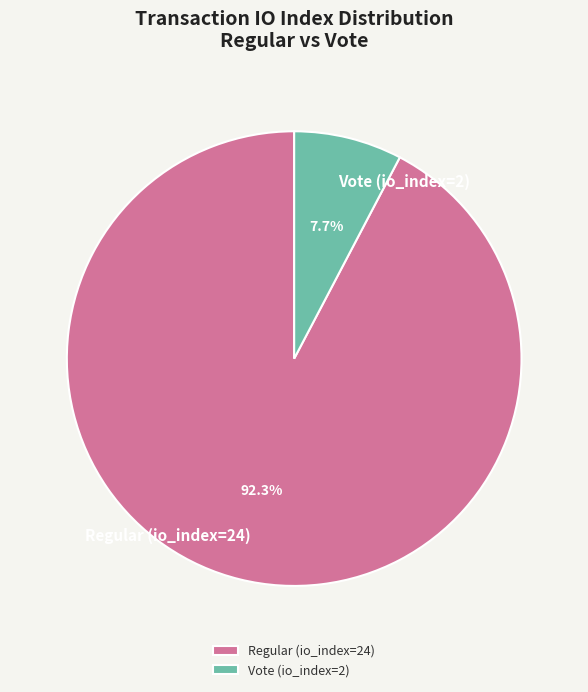

To the nearest percent, what is the difference between the largest and smallest slice percentages?

85%